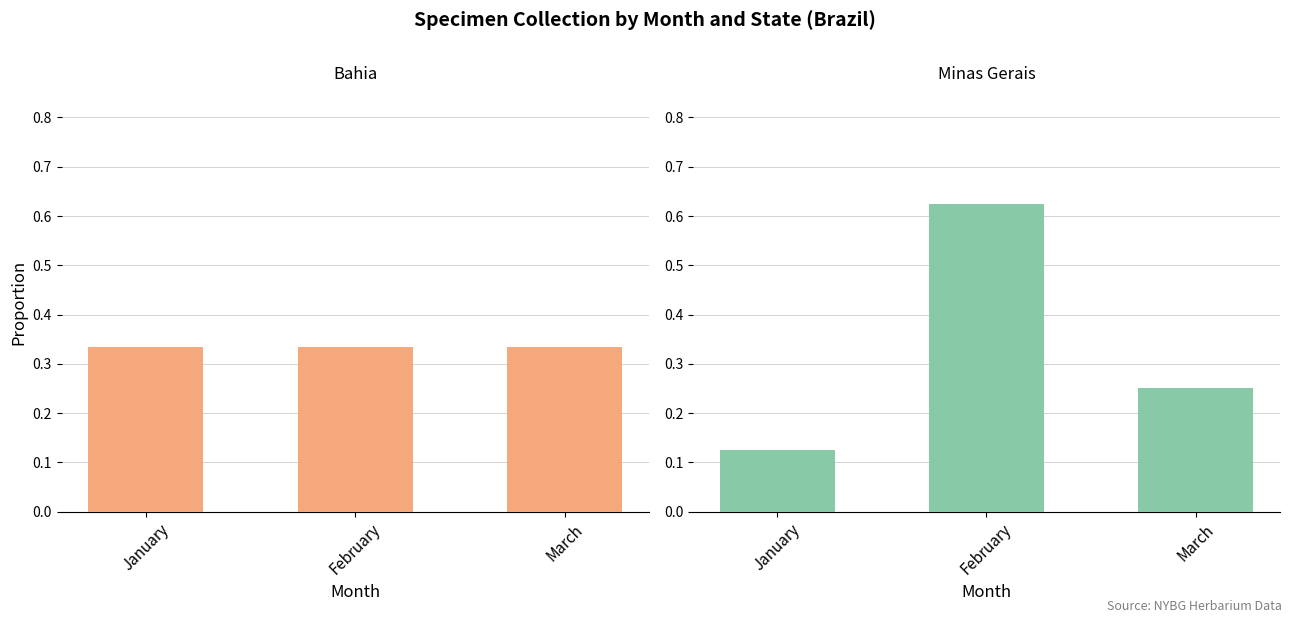

Rank the categories by Bahia value from lowest to highest.

January, February, March